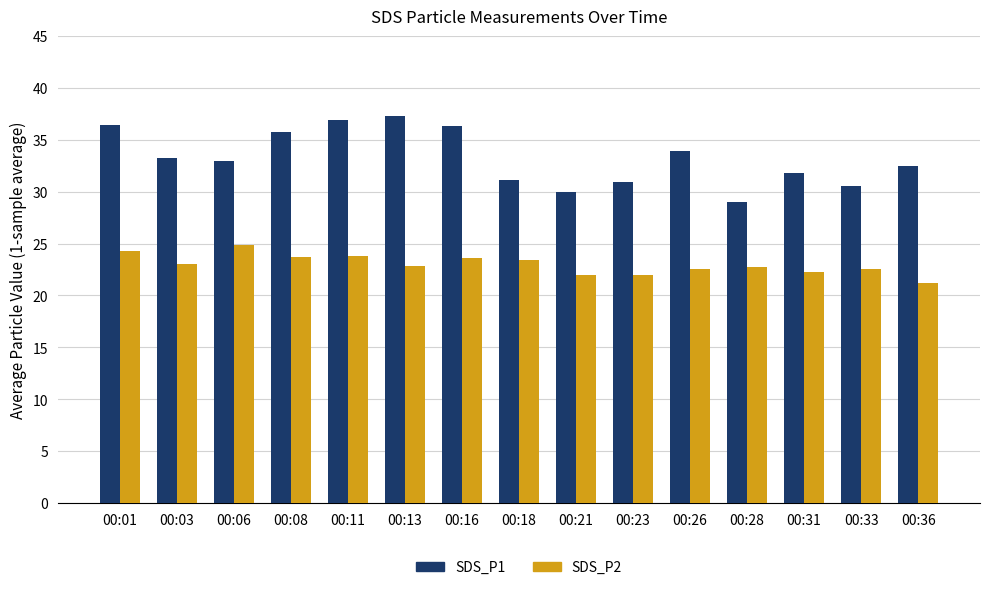

At how many categories does at least one series exceed 27?

15